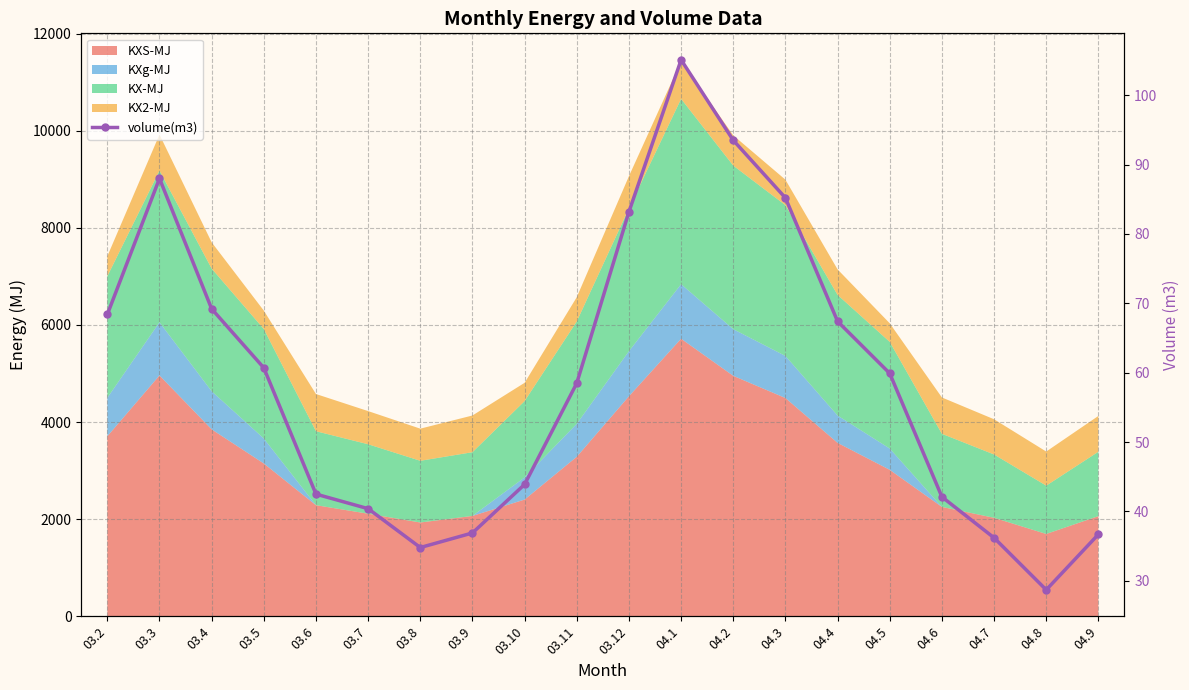

Which has a higher value, 04.5 or 03.2?

03.2